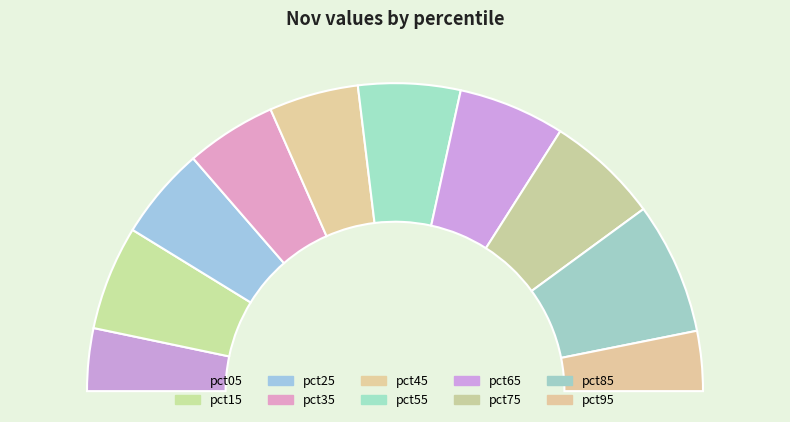

To the nearest percent, what is the difference between the largest and smallest slice percentages?

8%